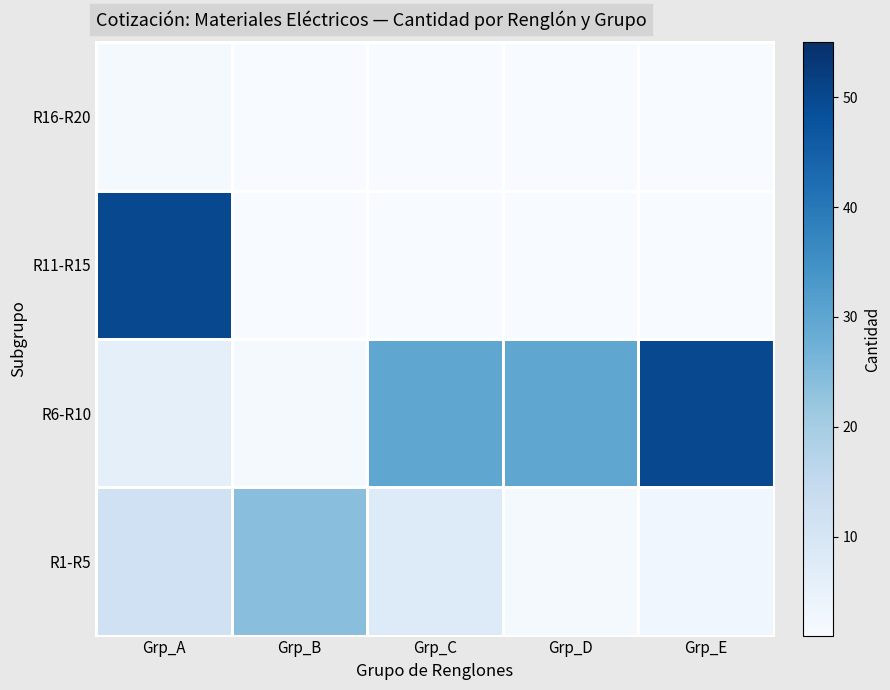

Reading left to right, list all the values displayed in this chart.

R1-R5: Grp_A=12	Grp_B=24	Grp_C=8	Grp_D=2	Grp_E=3
R6-R10: Grp_A=6	Grp_B=2	Grp_C=30	Grp_D=30	Grp_E=50
R11-R15: Grp_A=50	Grp_B=1	Grp_C=1	Grp_D=1	Grp_E=1
R16-R20: Grp_A=2	Grp_B=1	Grp_C=1	Grp_D=1	Grp_E=1